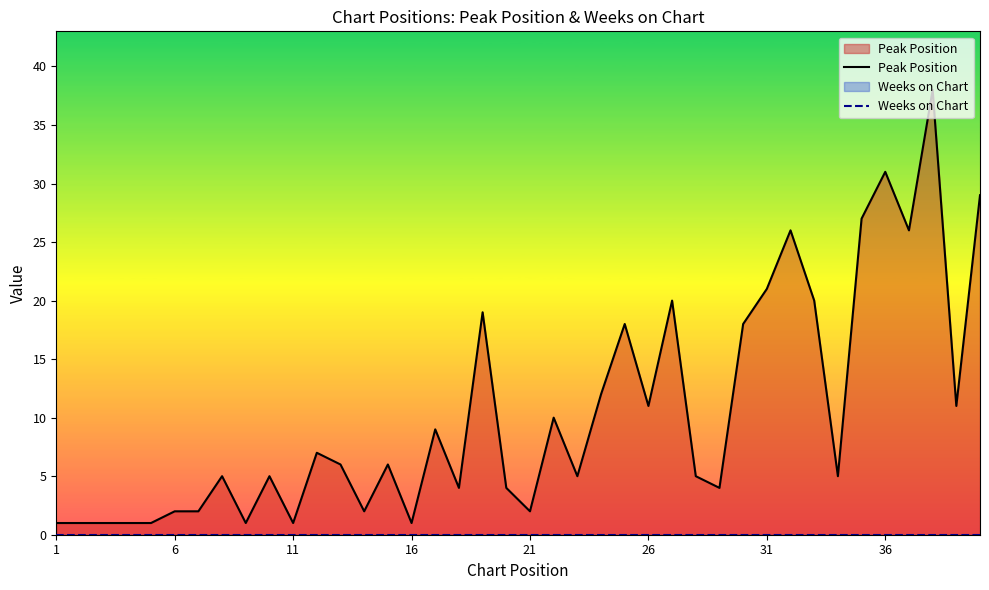

Which series has the widest spread of values?

Peak Position